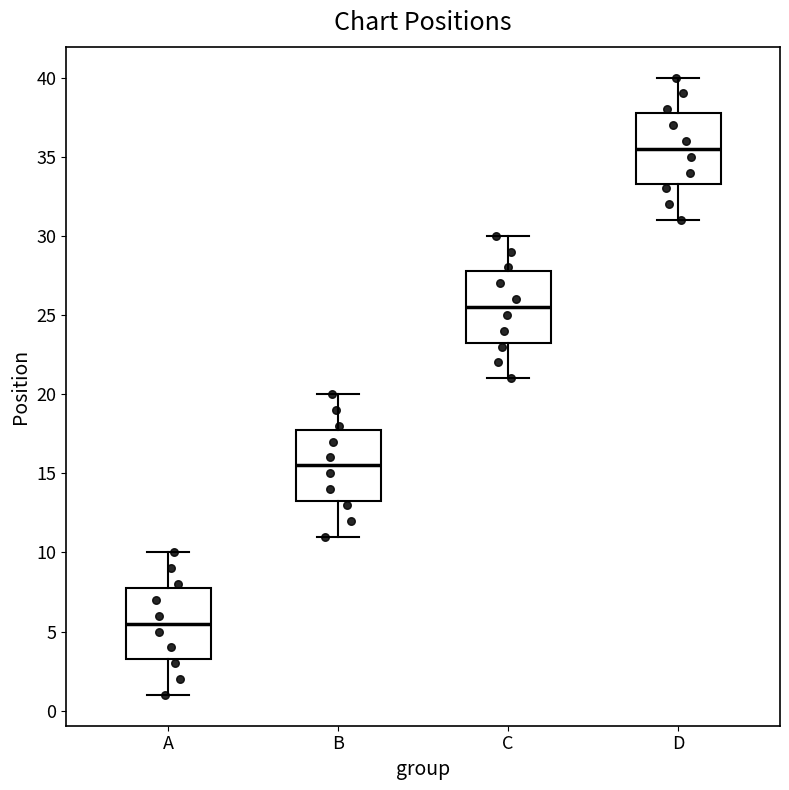

Which box's median line is the lowest?

A